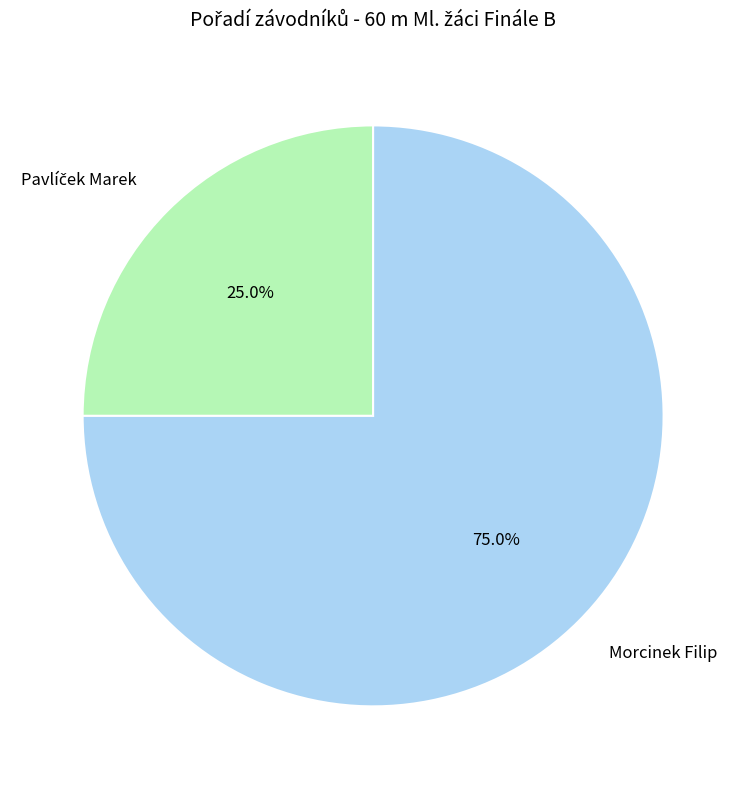

To the nearest percent, what is the average slice percentage?

50%